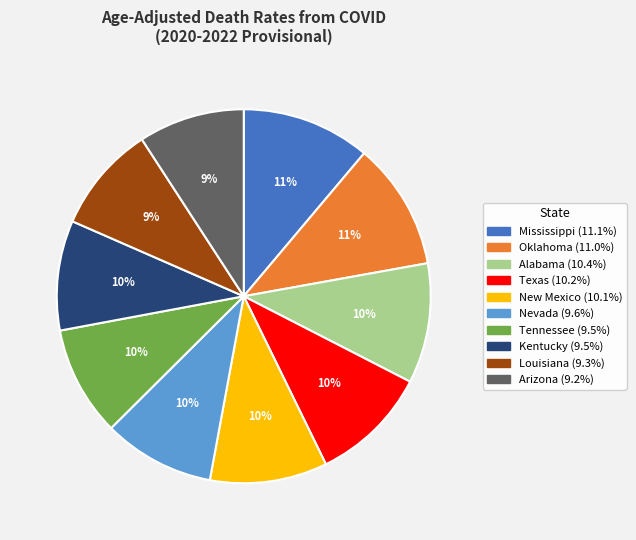

To the nearest percent, what percentage of the pie is Alabama?

10%